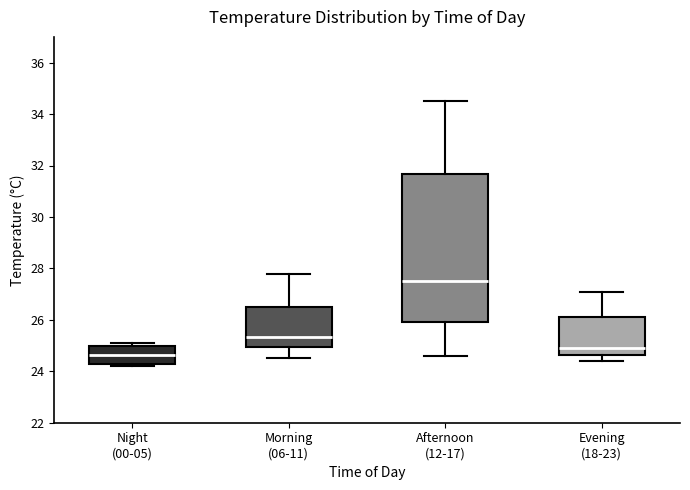

Reading left to right, transcribe this box plot: for each box, give where its median line is, the range the box spans, and where its two whiskers end, as read against the y-axis. The values are not printed on the chart, so give them approximately, as read against the axis.

Night (00-05): median 24.6, box 24.4 to 25.0, whiskers 24.2 to 25.2
Morning (06-11): median 25.4, box 25.0 to 26.6, whiskers 24.6 to 27.8
Afternoon (12-17): median 27.6, box 26.0 to 31.6, whiskers 24.6 to 34.6
Evening (18-23): median 25.0, box 24.6 to 26.2, whiskers 24.4 to 27.2